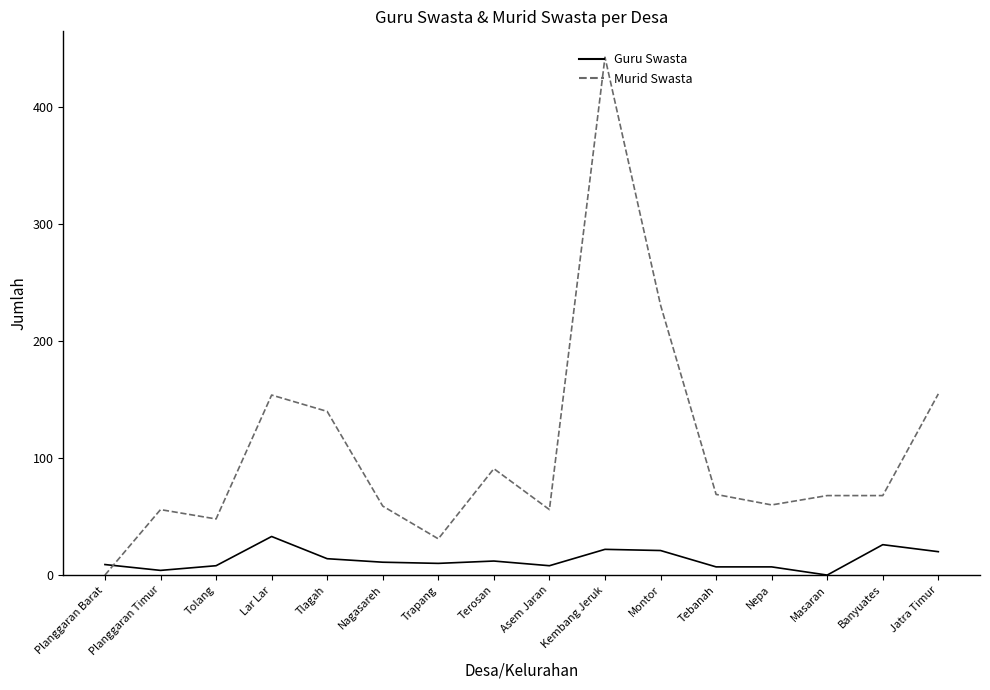

After their last crossing, which series has the higher values: Murid Swasta or Guru Swasta?

Murid Swasta